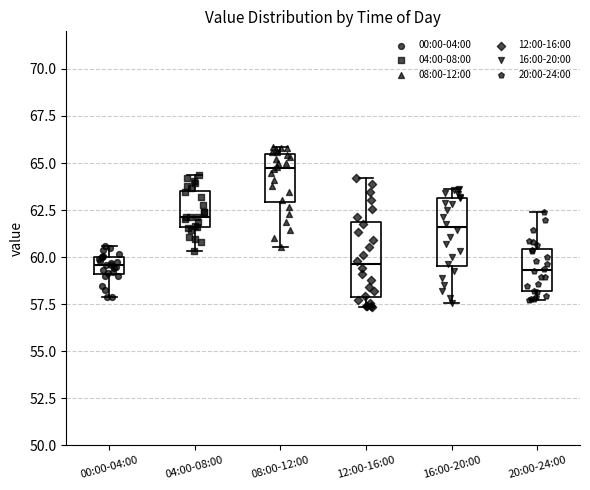

Reading left to right, transcribe this box plot: for each box, give where its median line is, the range the box spans, and where its two whiskers end, as read against the y-axis. The values are not printed on the chart, so give them approximately, as read against the axis.

00:00-04:00: median 59.5, box 59.0 to 60.0, whiskers 58.0 to 60.5
04:00-08:00: median 62.0, box 61.5 to 63.5, whiskers 60.5 to 64.5
08:00-12:00: median 64.5, box 63.0 to 65.5, whiskers 60.5 to 66.0
12:00-16:00: median 59.5, box 58.0 to 62.0, whiskers 57.5 to 64.0
16:00-20:00: median 61.5, box 59.5 to 63.0, whiskers 57.5 to 63.5
20:00-24:00: median 59.5, box 58.0 to 60.5, whiskers 57.5 to 62.5